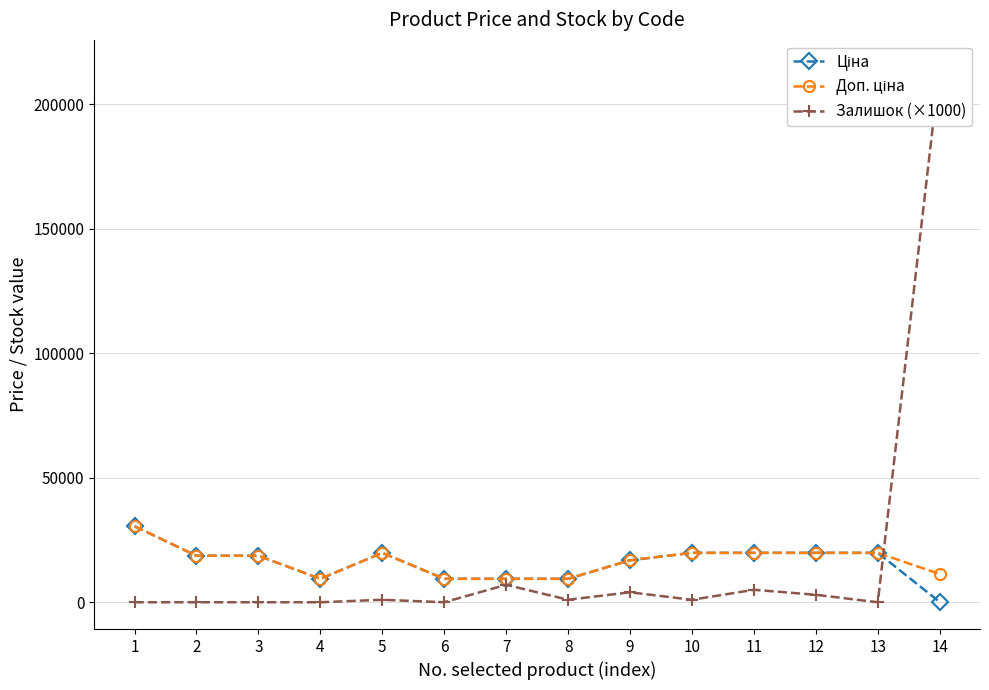

List the series in order of their overall mean, highest first.

Залишок (×1000), Доп. ціна, Ціна